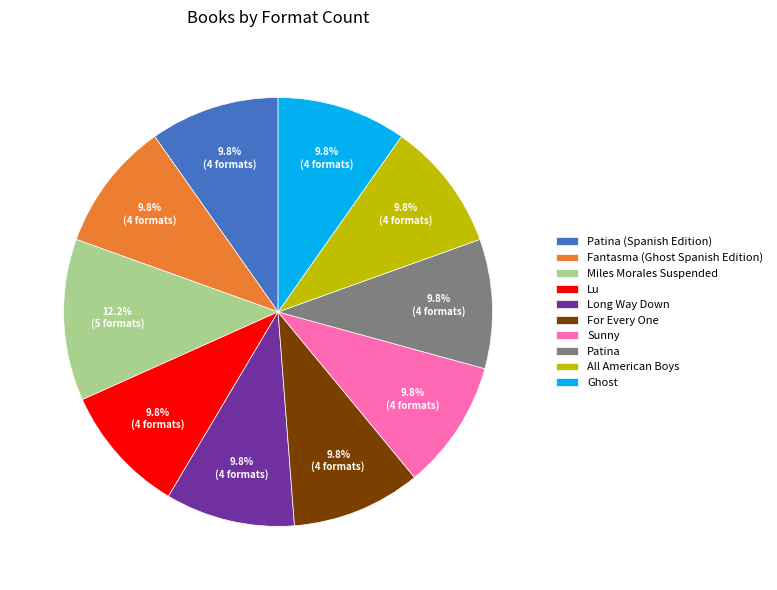

The Patina (Spanish Edition) slice represents 16% of the pie. True or false?

False